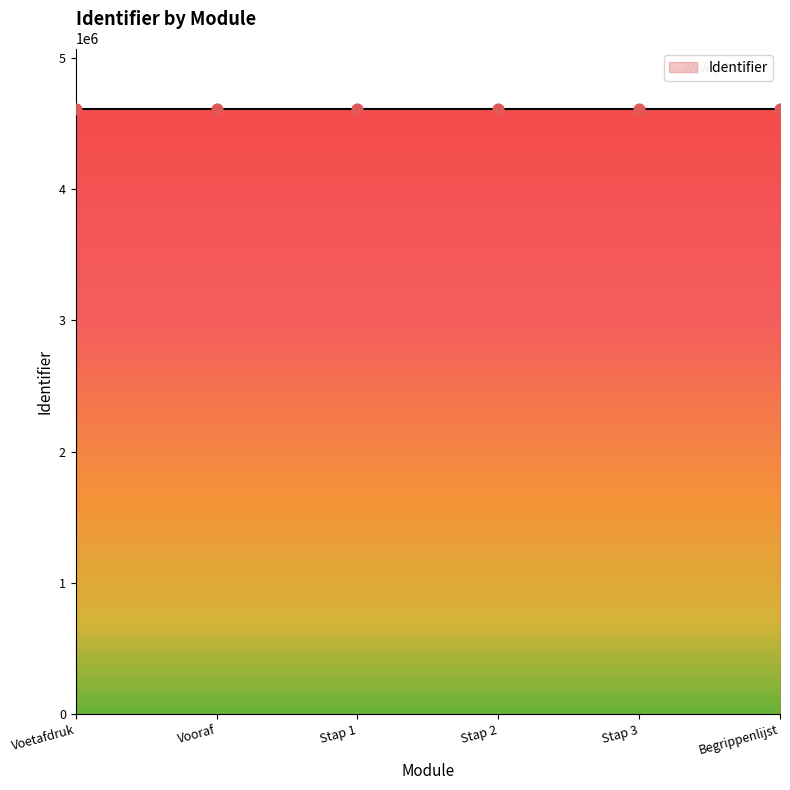

What is the ratio of the value at Voetafdruk to the value at Stap 1?

1.0